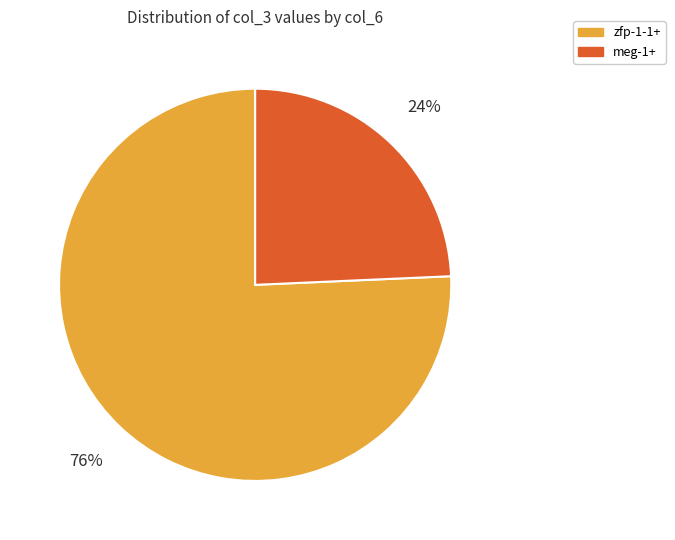

Which slice is the largest?

zfp-1-1+